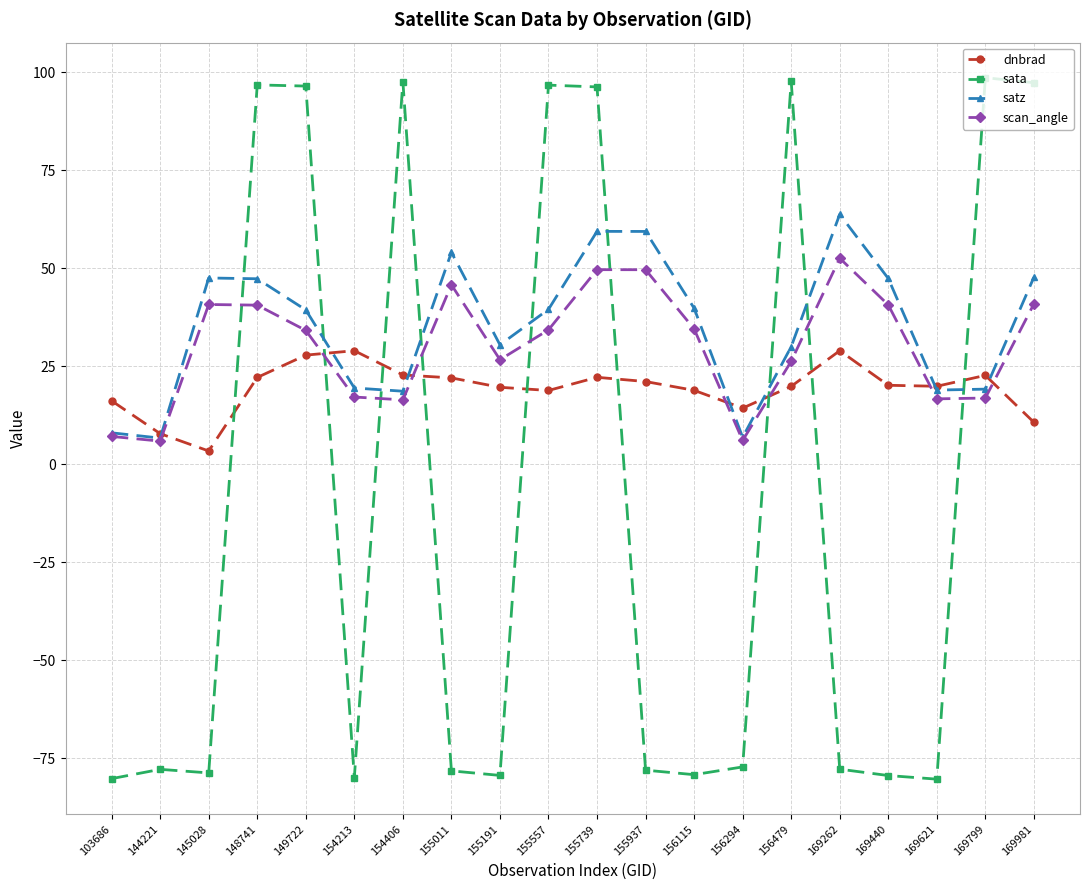

Count the number of categories in the chart.

20